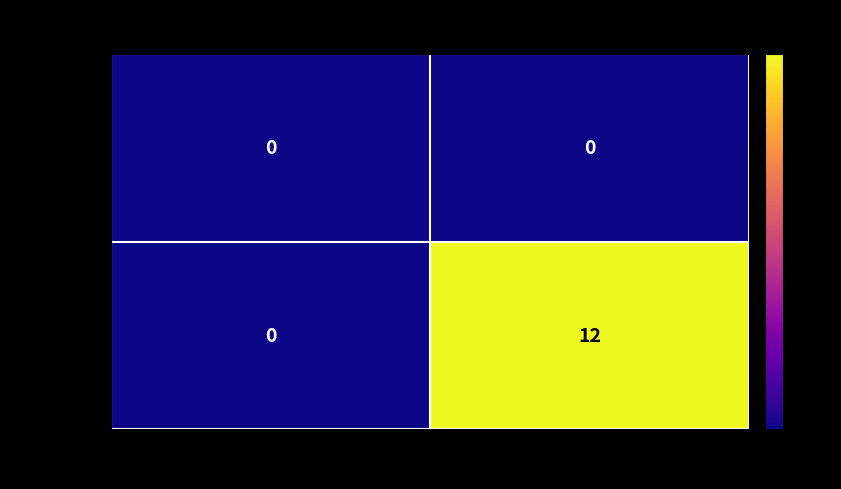

The value of 28f0f953… at 1 is 21. True or false?

False